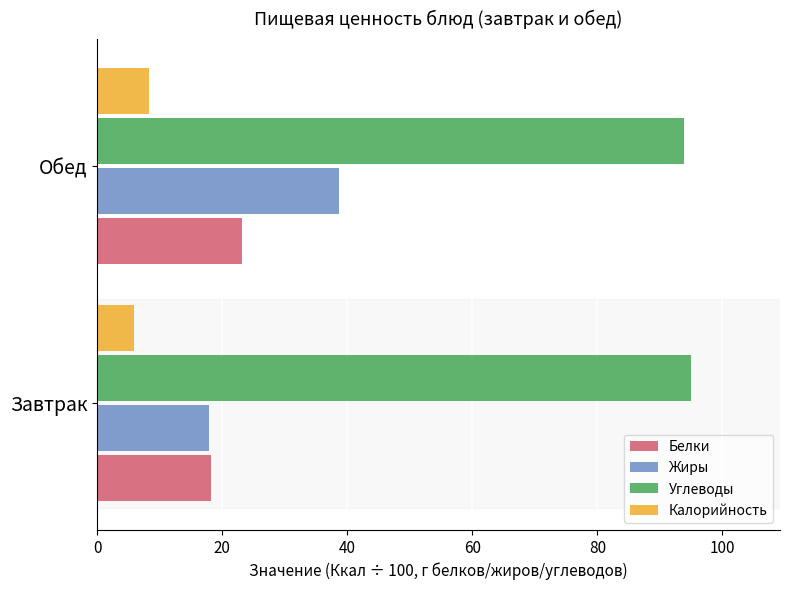

What is the total value across all series at Обед?

164.1